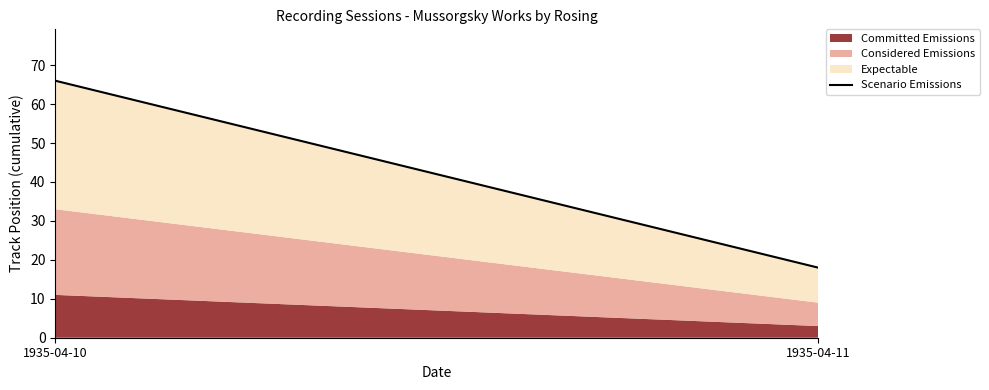

What is the value of the 1st point from the left?

66